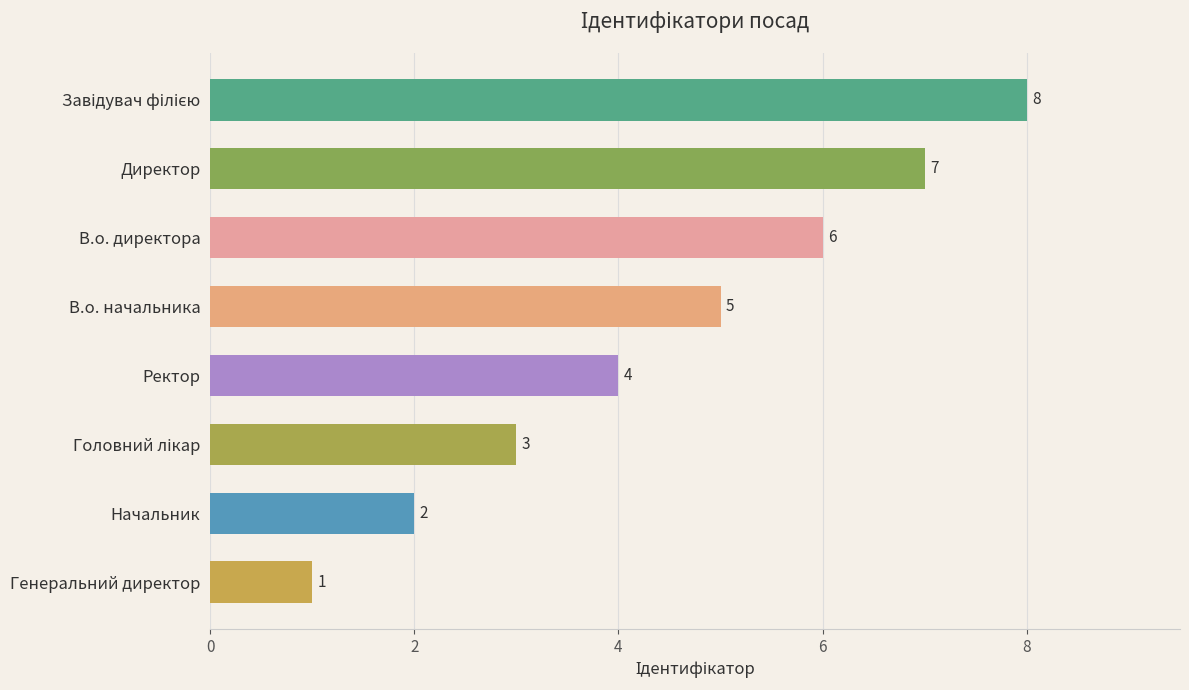

What is the smallest value displayed?

1